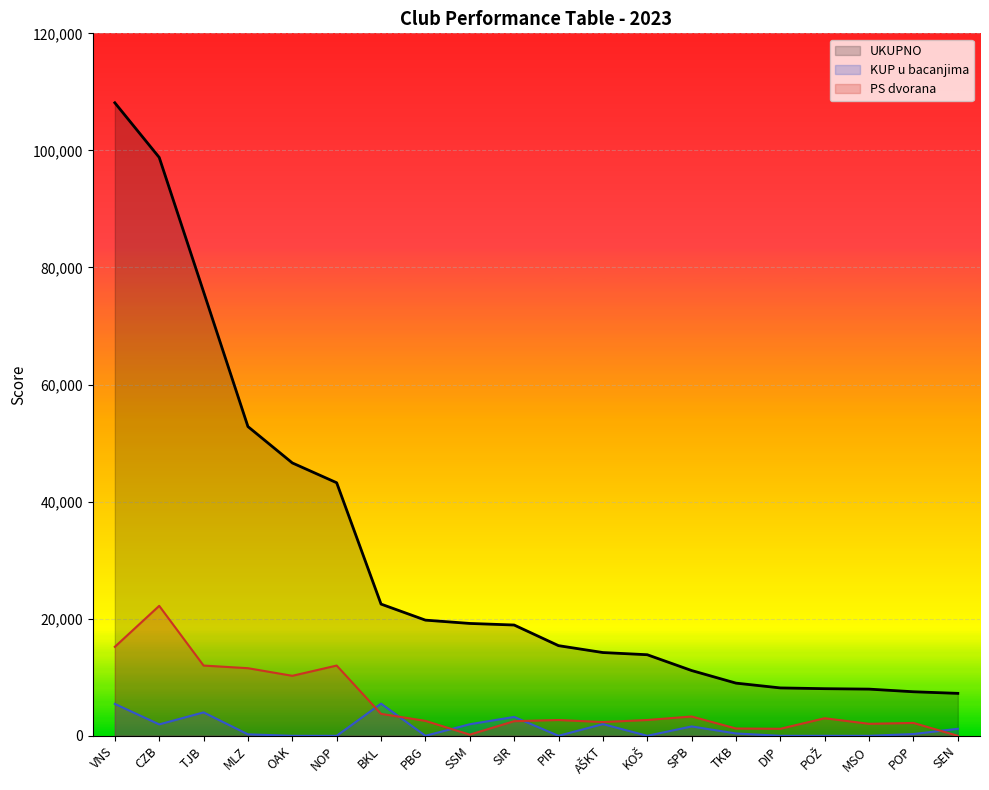

Which series has the largest total across all categories?

UKUPNO